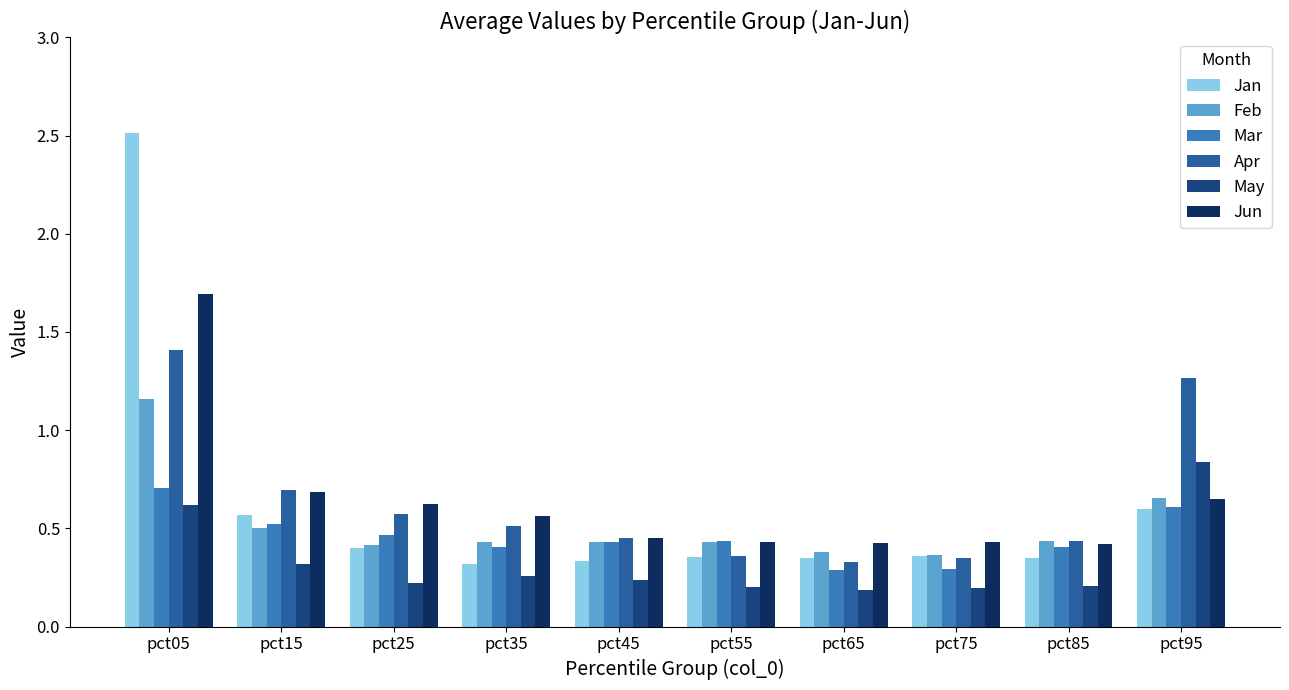

What is the sum of all Jun values?

6.4